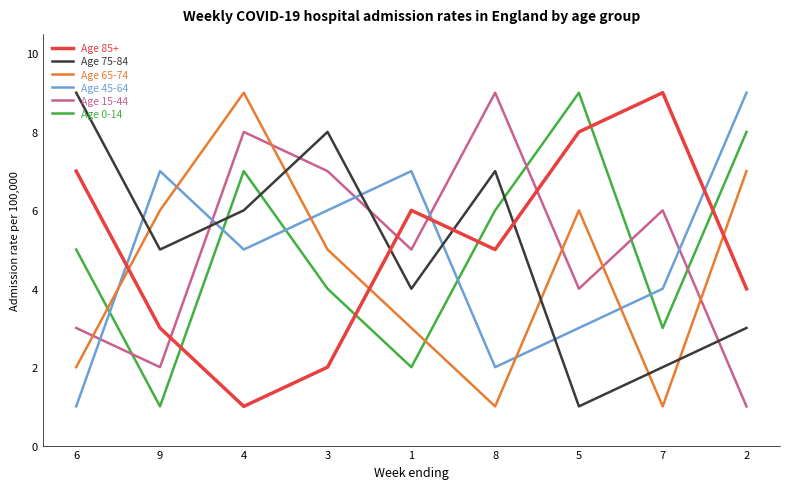

At which category is the sum across all series the highest?

4